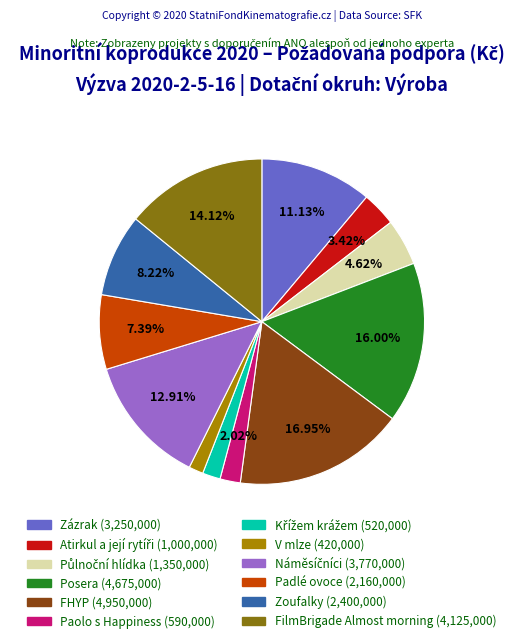

Is there a majority slice in this chart?

No